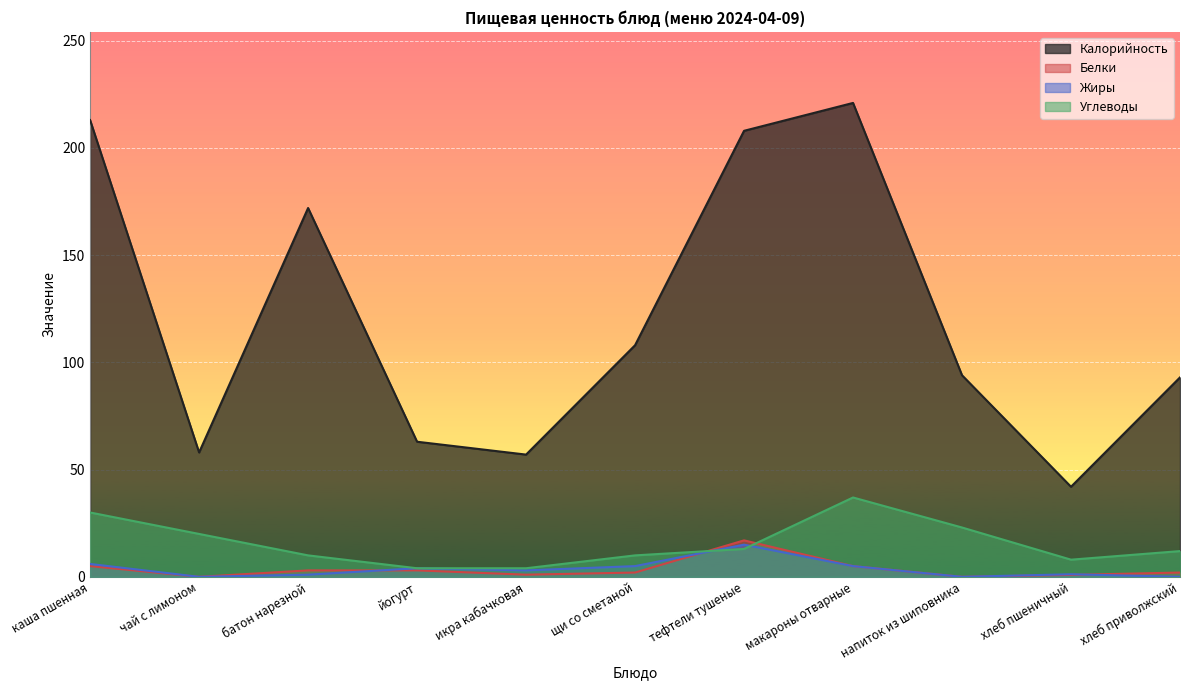

What is the total value across all series at батон нарезной?

186.0